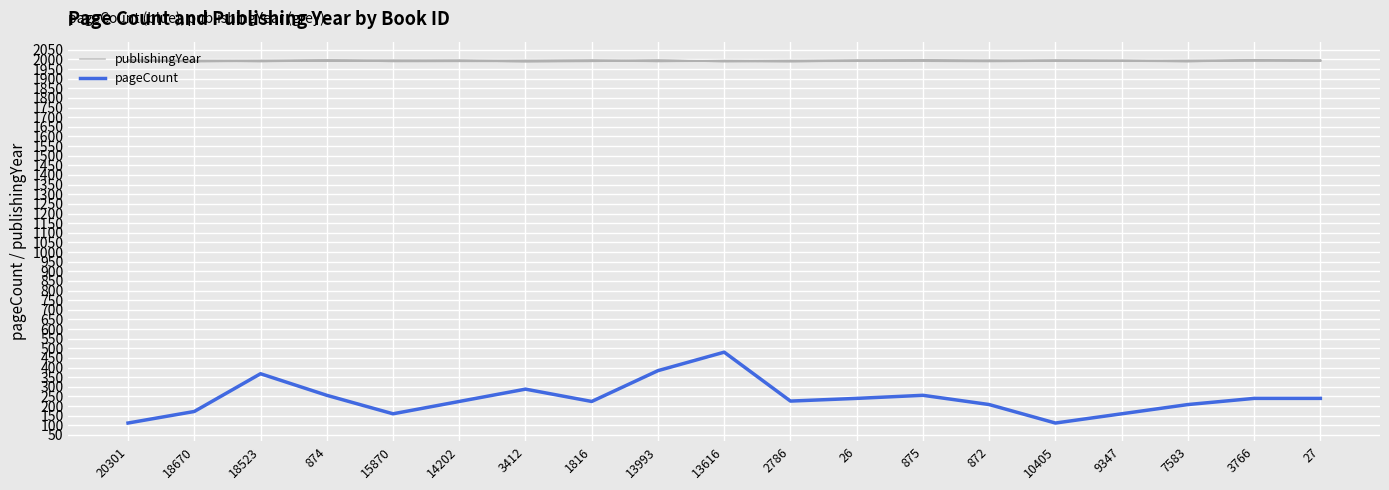

Reading left to right, what are all the values shown in this chart?

publishingYear: 20301=1997	18670=1992	18523=1993	874=1996	15870=1991	14202=1994	3412=1993	1816=1996	13993=1991	13616=1991	2786=1995	26=1993	875=1993	872=1993	10405=1993	9347=1993	7583=1994	3766=1996	27=1993
pageCount: 20301=112	18670=172	18523=368	874=256	15870=160	14202=224	3412=288	1816=224	13993=384	13616=480	2786=226	26=240	875=256	872=208	10405=112	9347=160	7583=208	3766=240	27=240